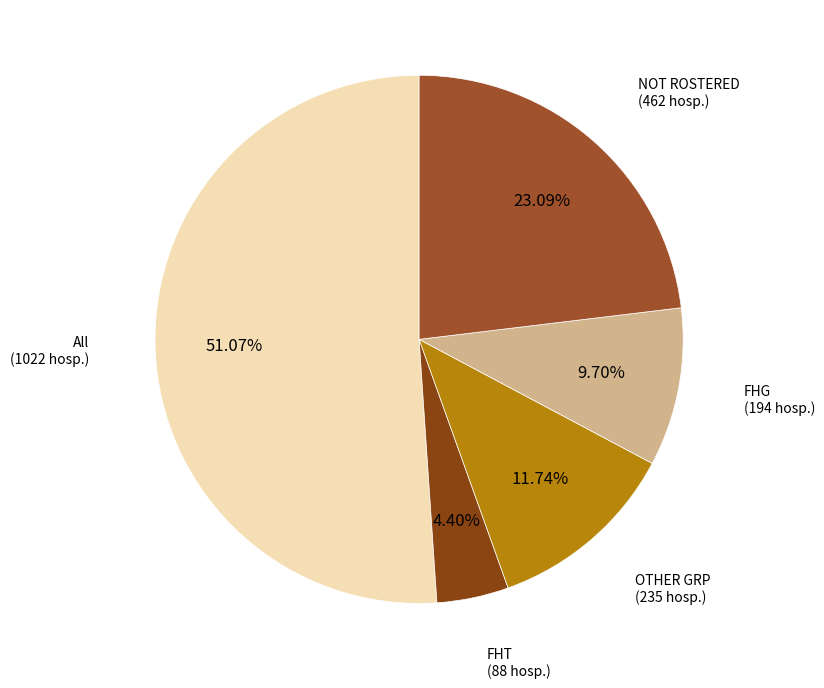

Count the number of slices in the pie.

5